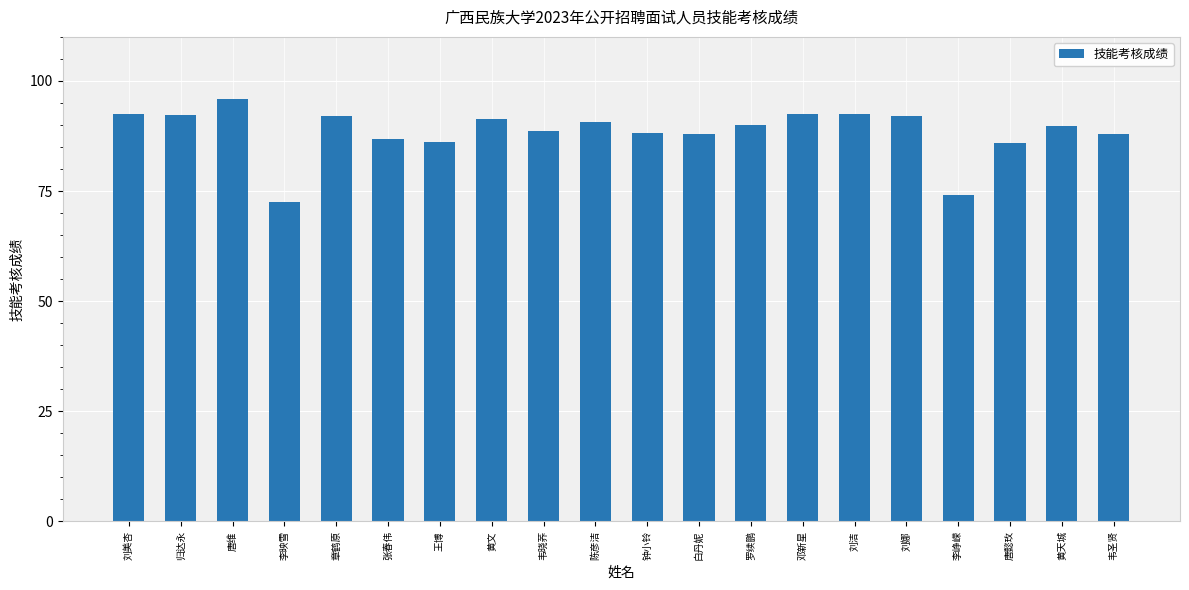

What is the approximate value at 韦晓荞?

88.7